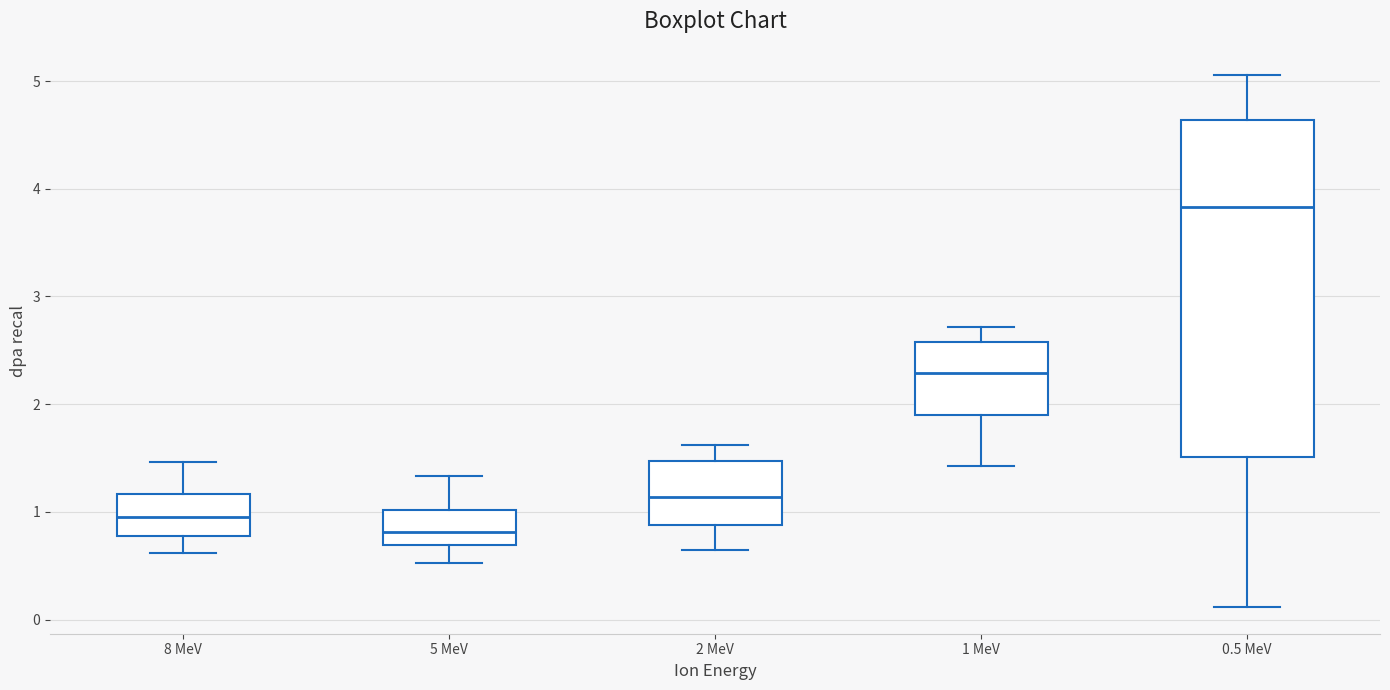

Comparing the boxes themselves (not the whiskers), which one is the tallest?

0.5 MeV